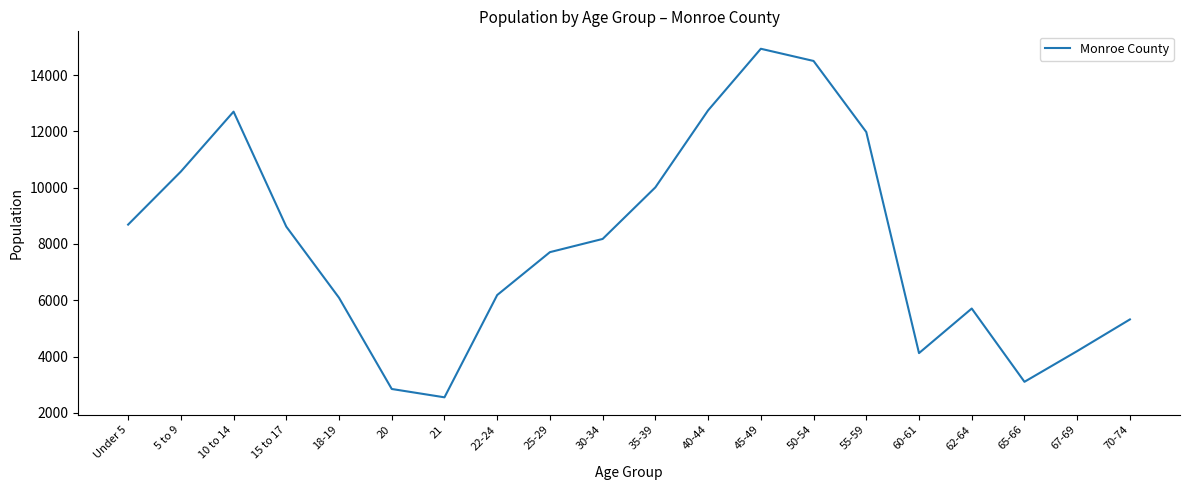

What position from the left is 45-49?

13